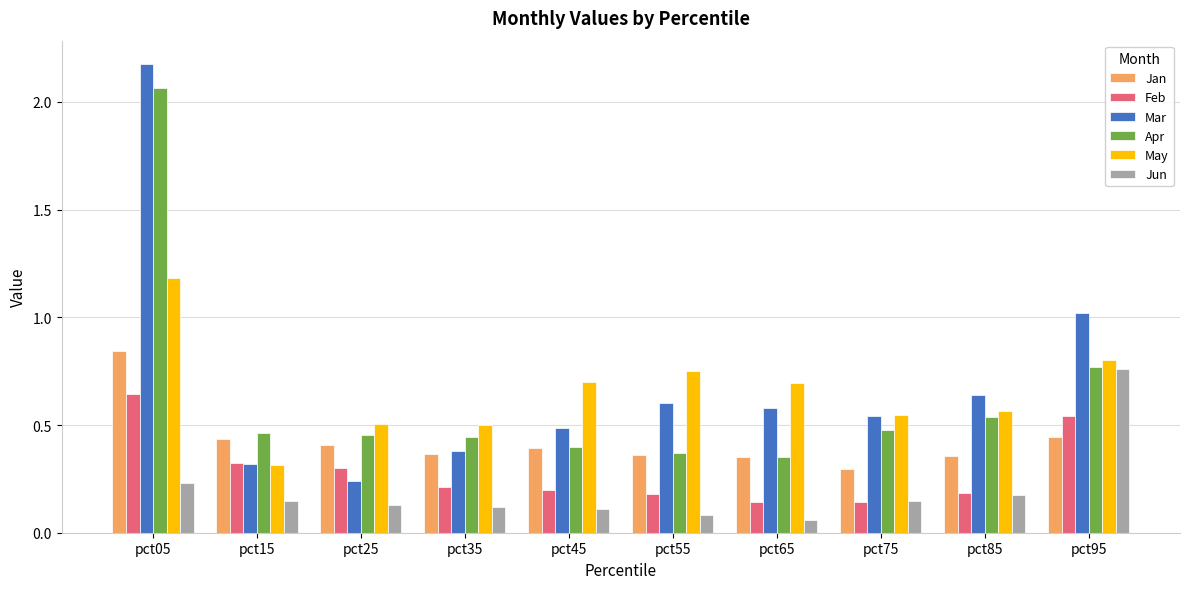

Is it true that Mar equals 0.7 at pct35?

False